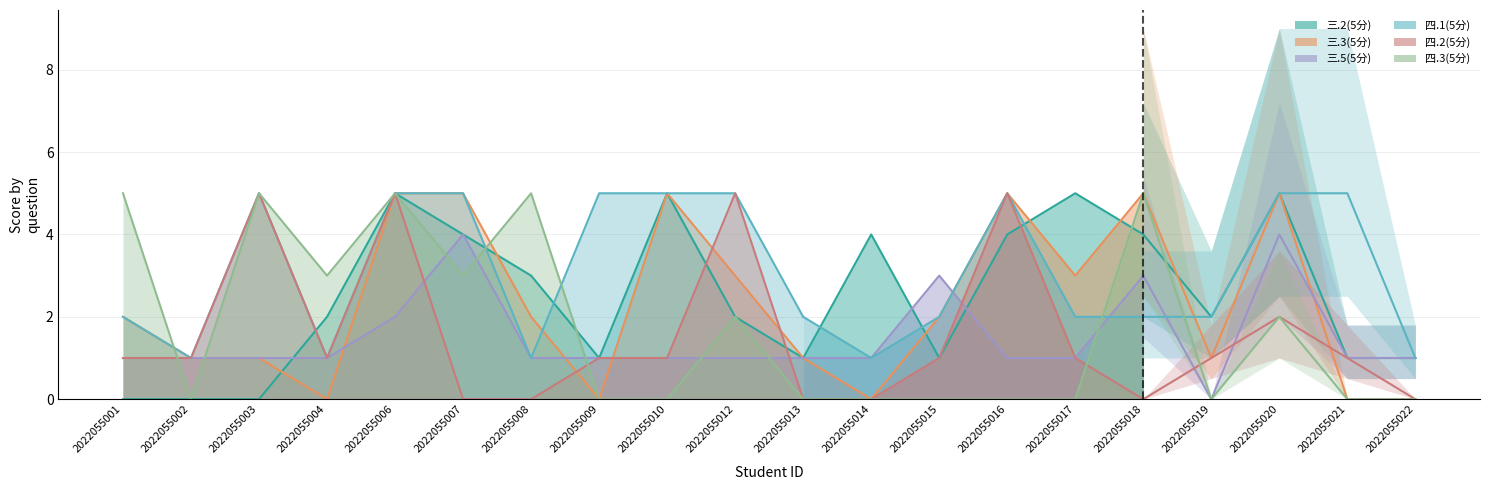

Is it true that 四.3(5分) equals -2 at 2022055013?

False